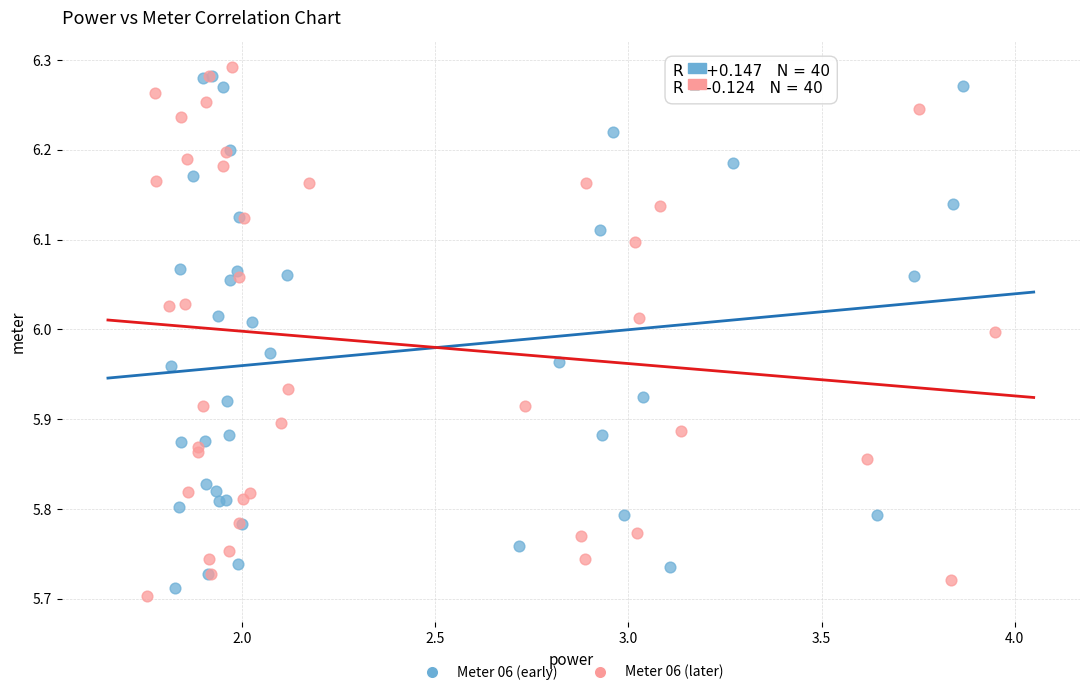

What are all the series names shown in the legend?

Meter 06 (early), Meter 06 (later)